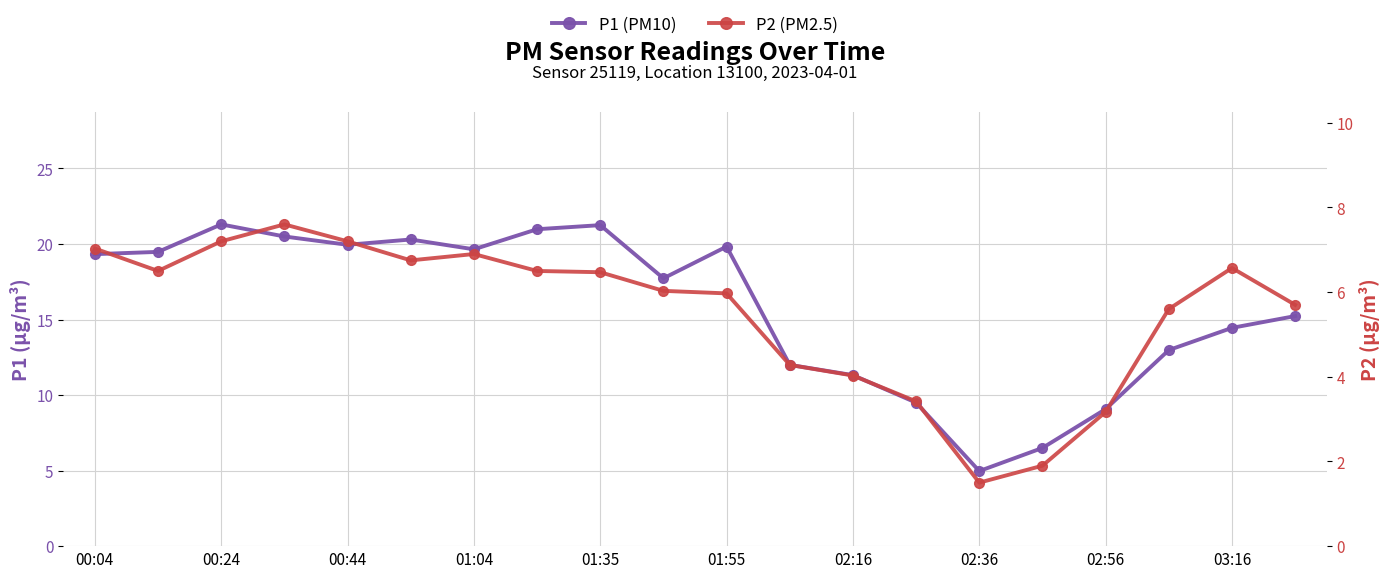

True or false: P1 (PM10) and P2 (PM2.5) intersect in this chart.

False